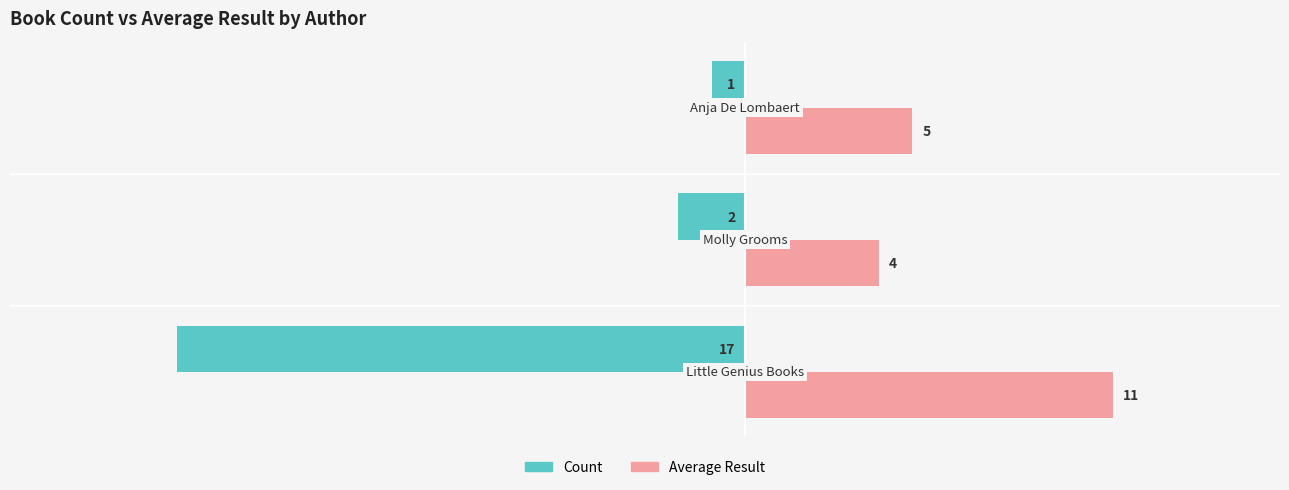

What is the maximum value shown in the chart?

11